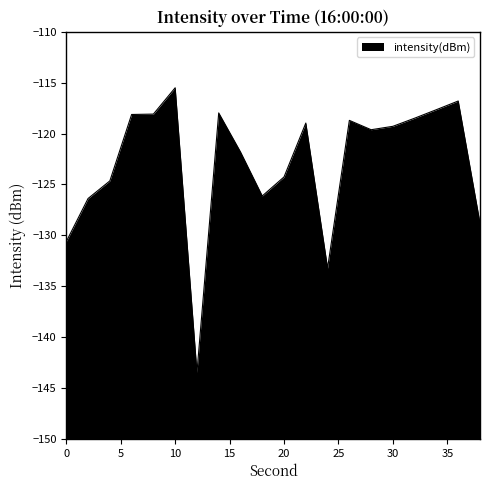

What is the difference between the second highest and minimum values?

26.7